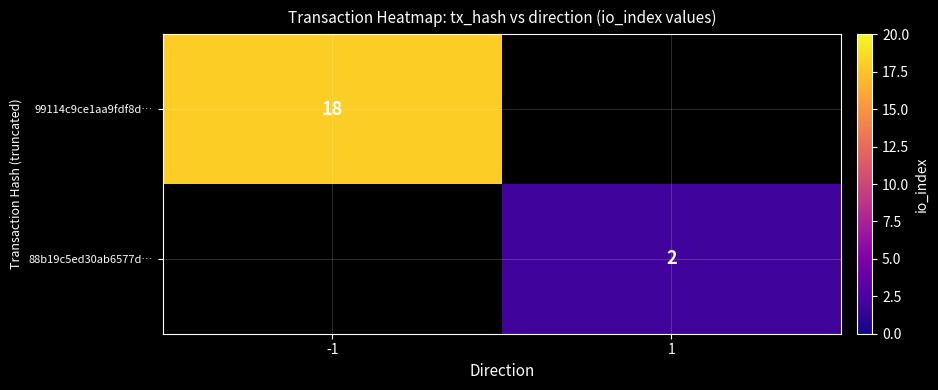

Which has a higher value, 1 or -1?

-1